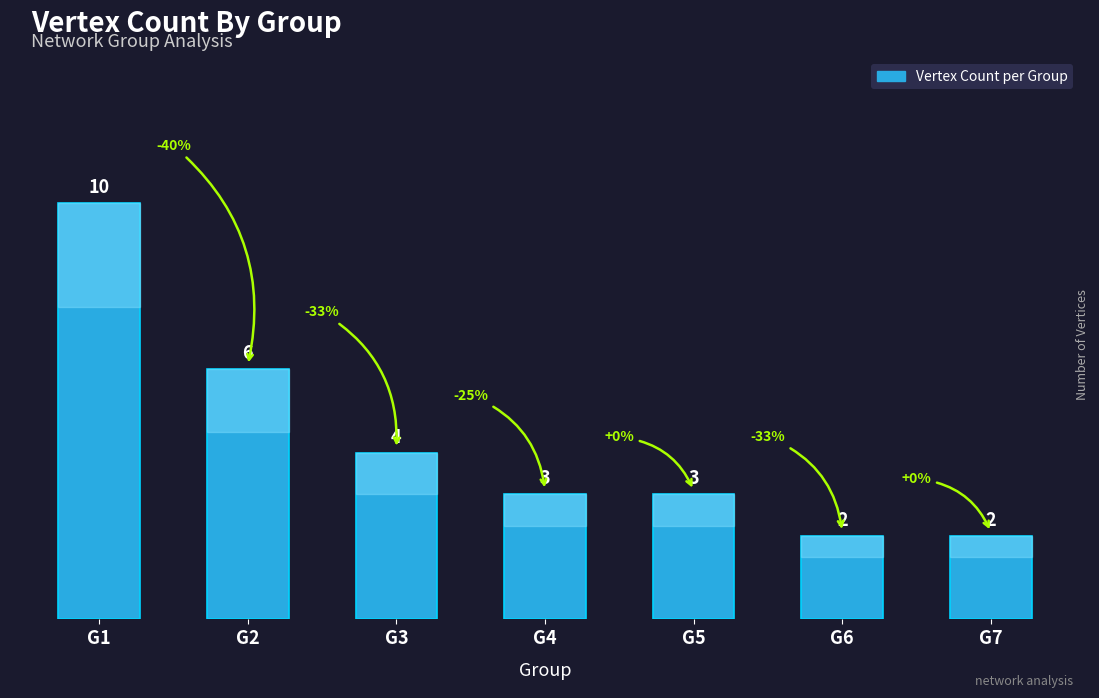

Where is the data nearest to the value 6?

G2